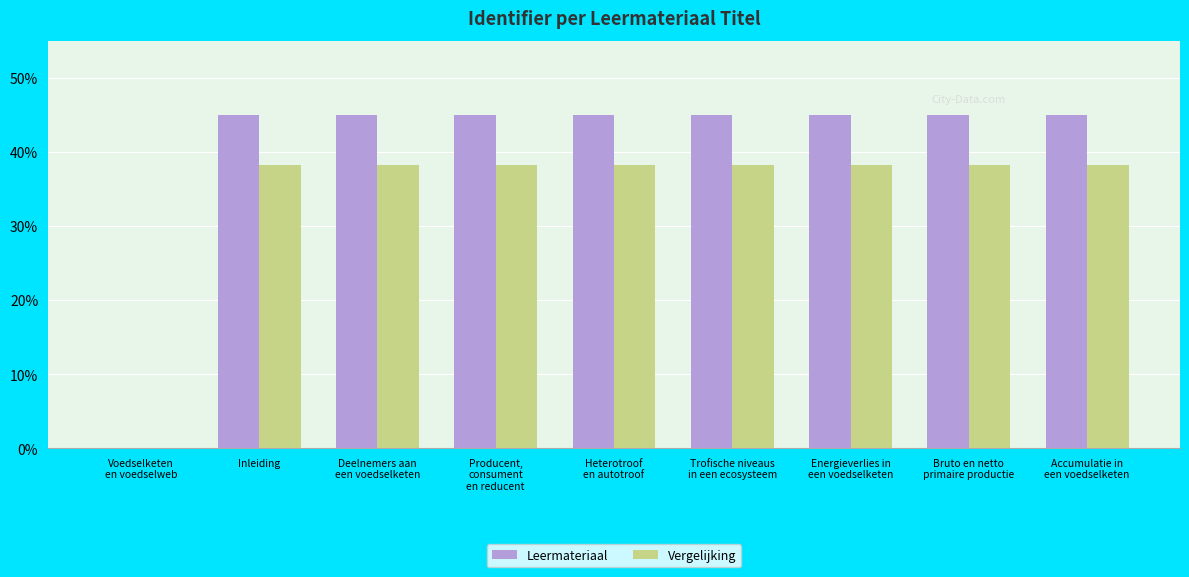

At which label does Leermateriaal first exceed 44?

Inleiding